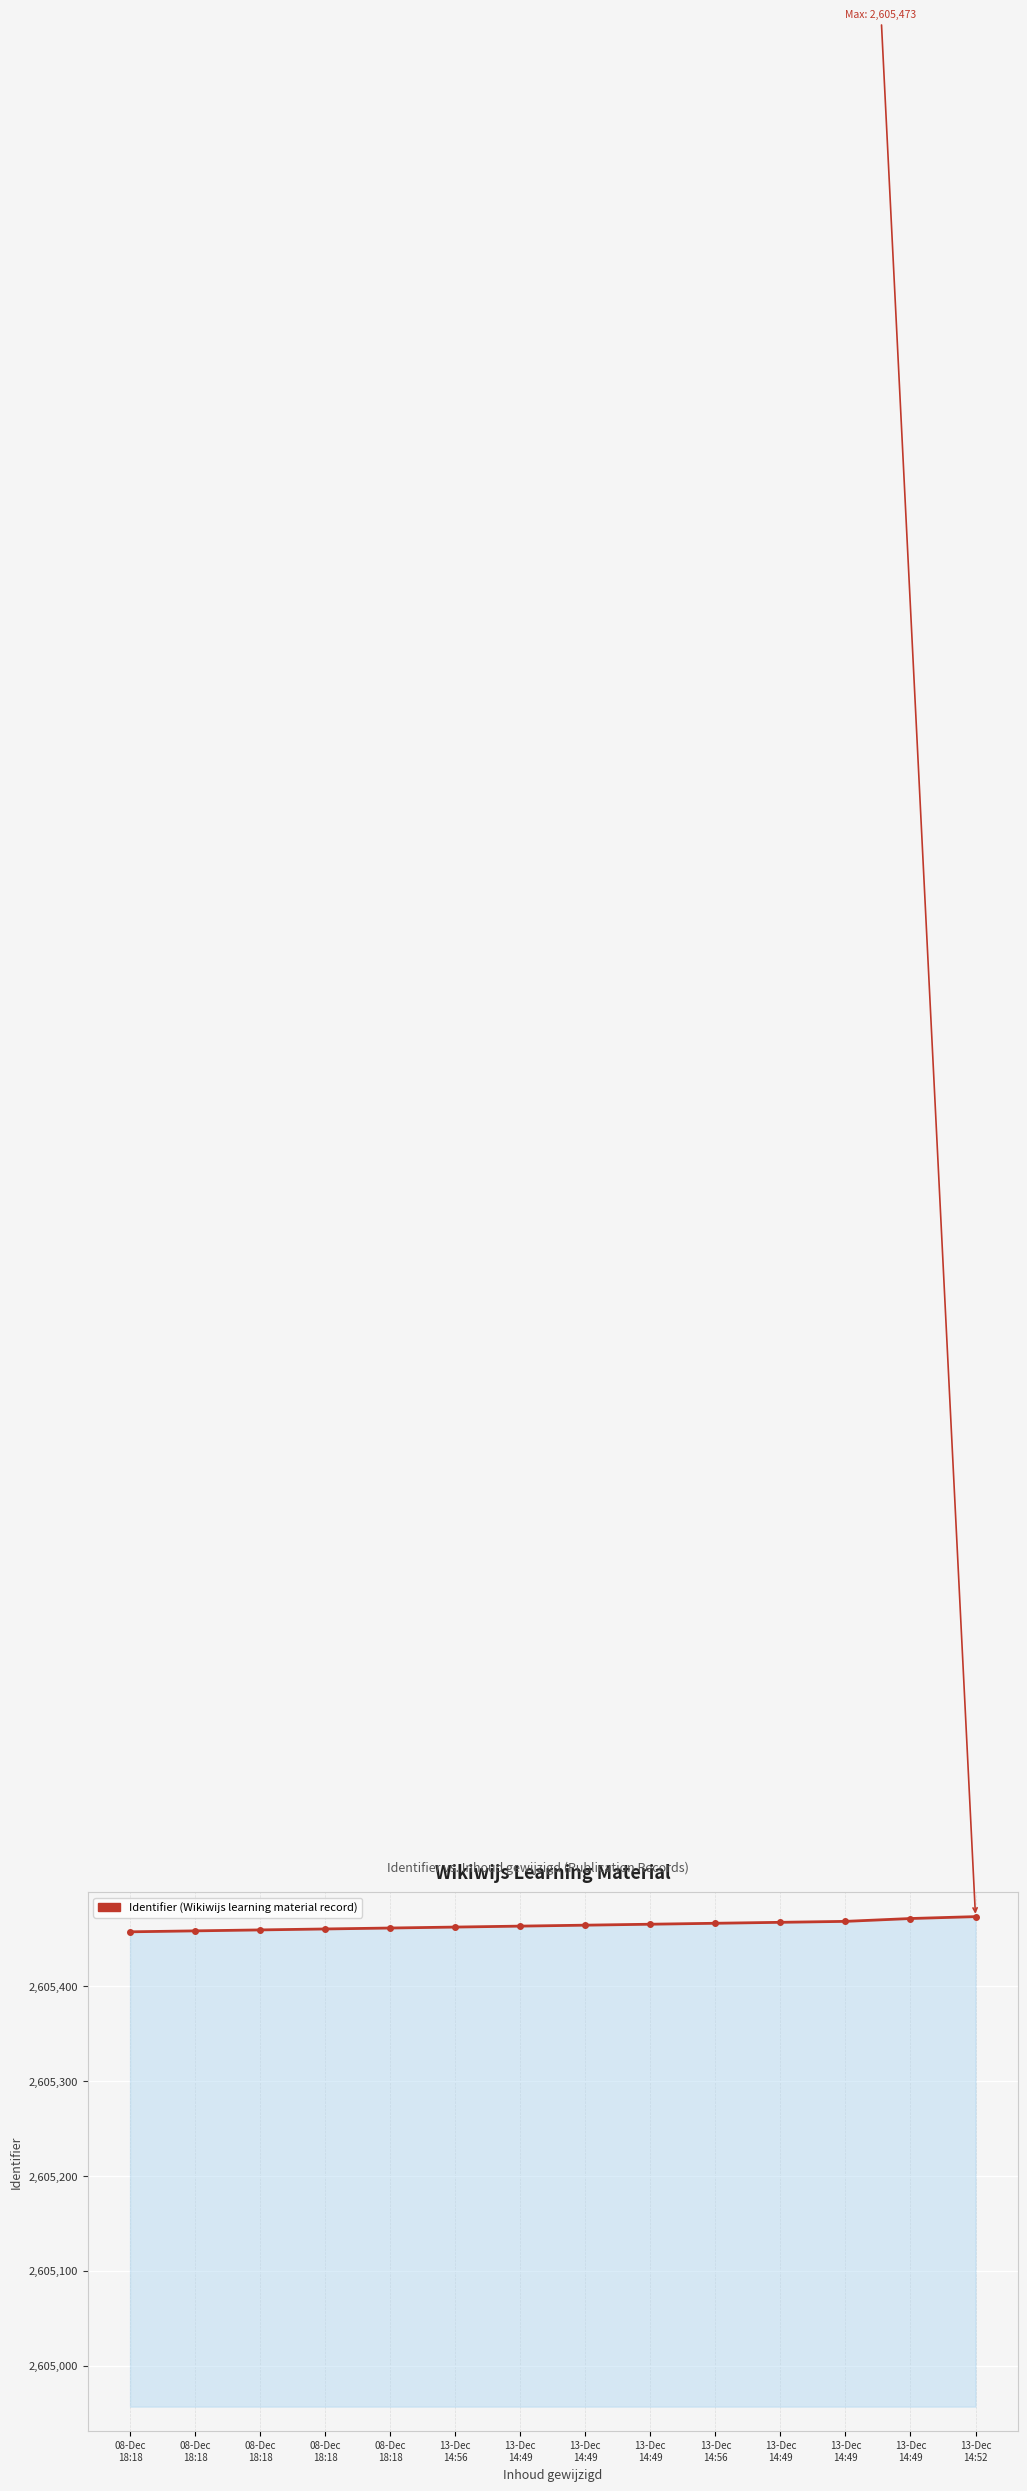

Reading left to right, extract all data points from this chart.

08-Dec
18:18=2605457	08-Dec
18:18=2605458	08-Dec
18:18=2605459	08-Dec
18:18=2605460	08-Dec
18:18=2605461	13-Dec
14:56=2605462	13-Dec
14:49=2605463	13-Dec
14:49=2605464	13-Dec
14:49=2605465	13-Dec
14:56=2605466	13-Dec
14:49=2605467	13-Dec
14:49=2605468	13-Dec
14:49=2605471	13-Dec
14:52=2605473